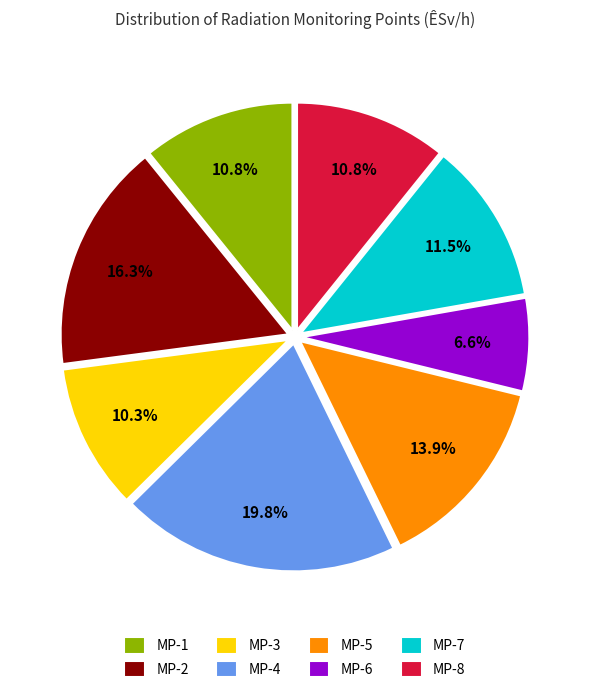

Is there a majority slice in this chart?

No